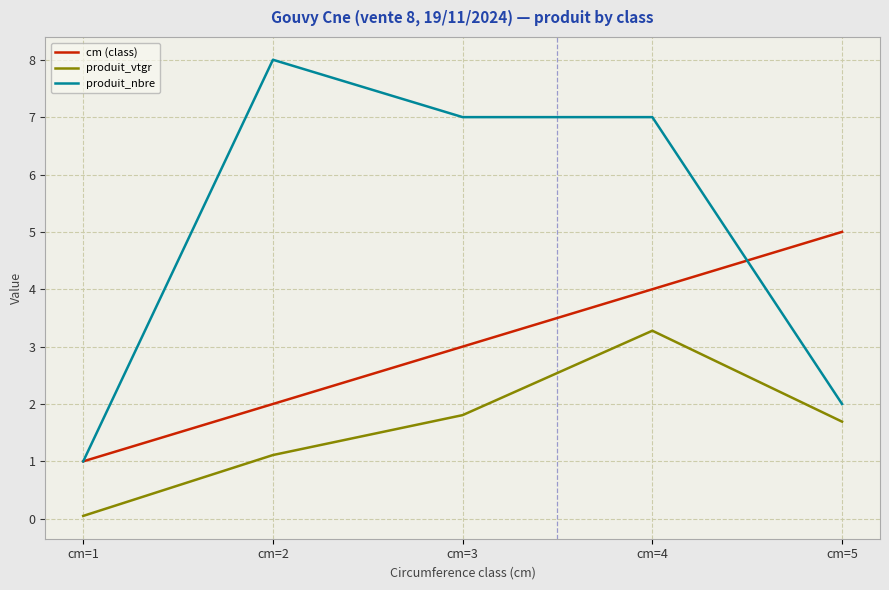

At how many categories does at least one series exceed 6?

3